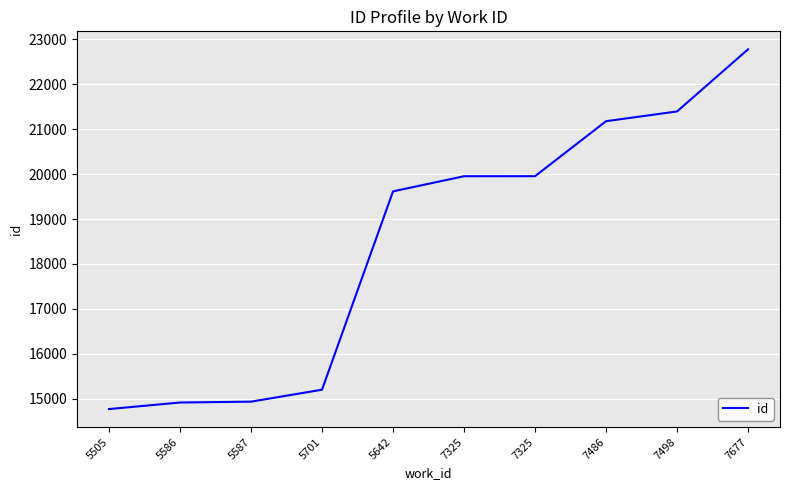

Which category has the highest value across all series?

7677